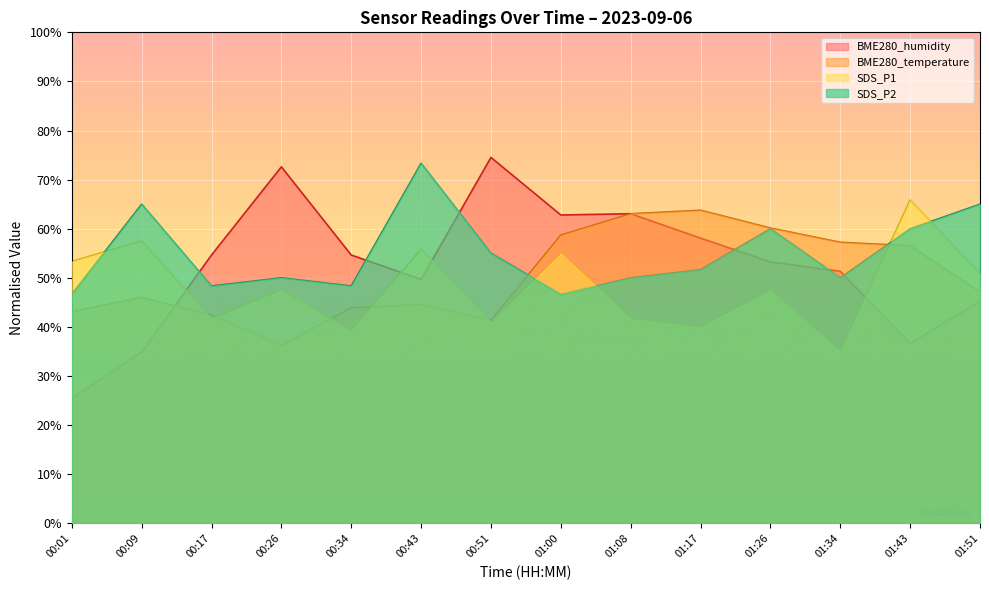

List the series in order of their overall mean, highest first.

SDS_P2, BME280_humidity, BME280_temperature, SDS_P1